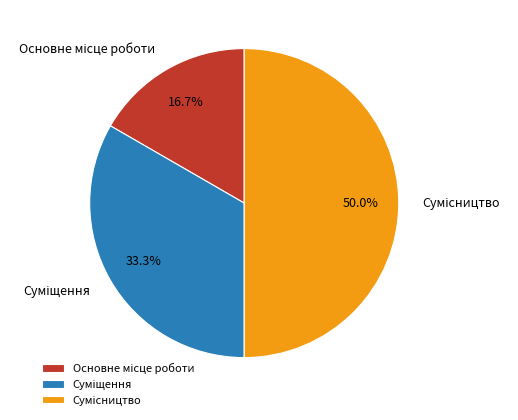

To the nearest percent, what is the difference between the largest and smallest slice percentages?

33%